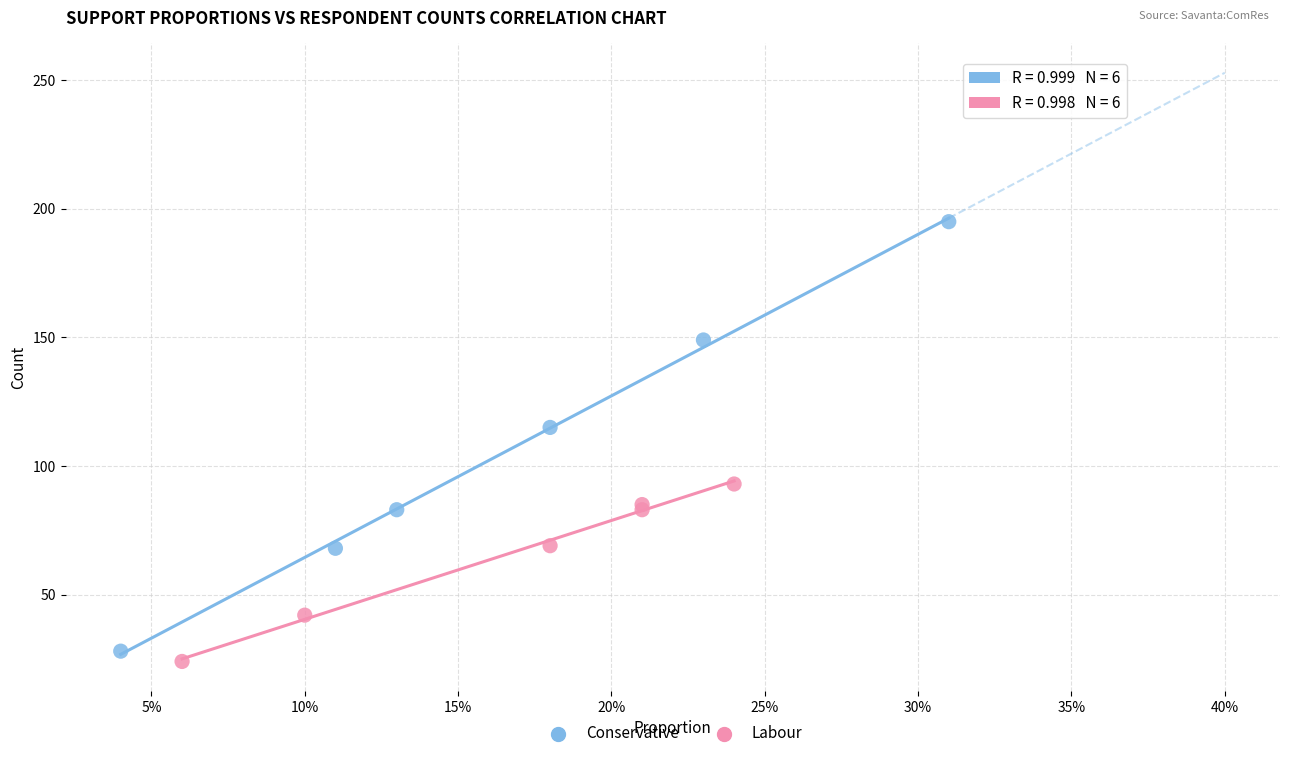

Which series reaches the maximum Y coordinate?

Conservative